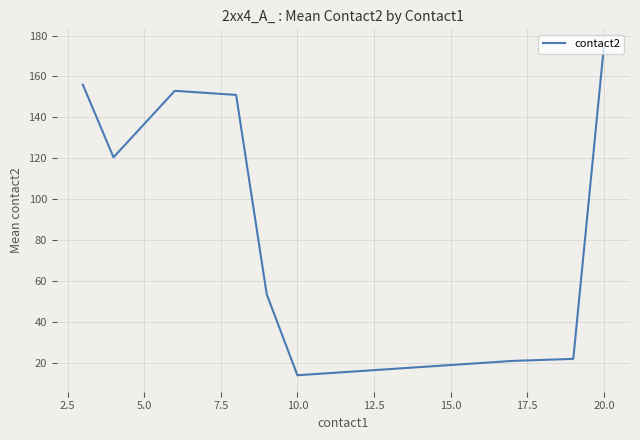

Count the number of data series in this chart.

1